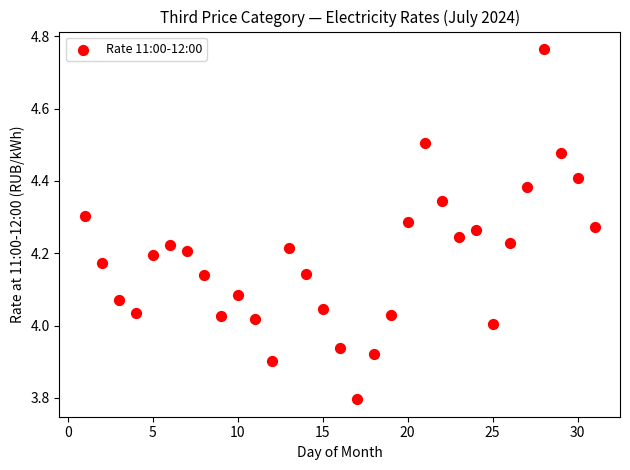

What is the range of X values (max minus min)?

30.0